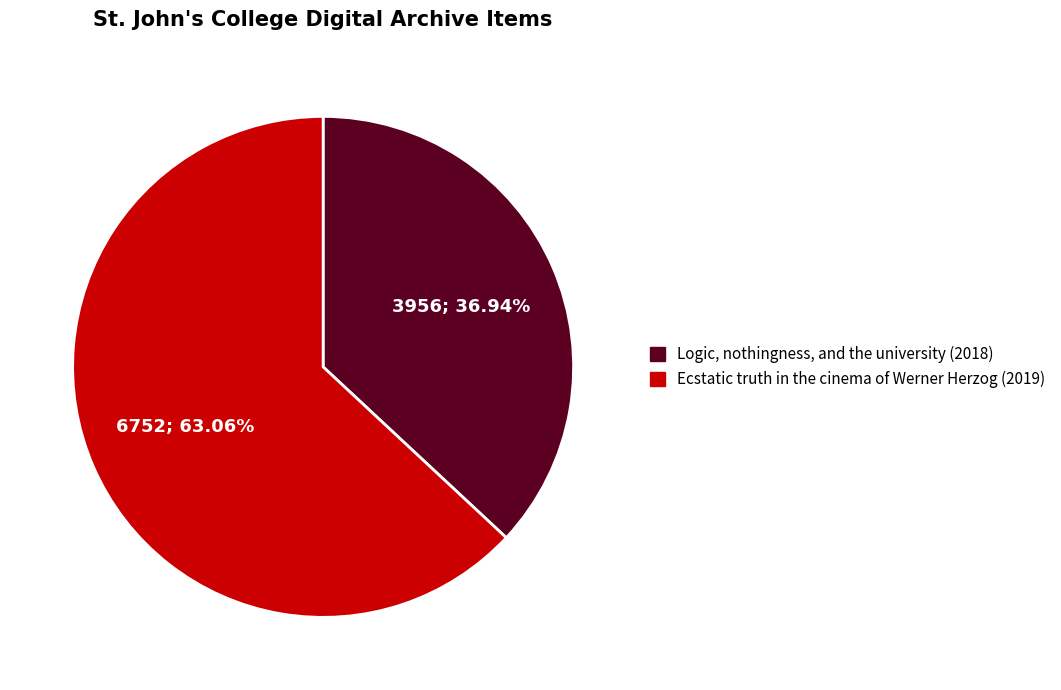

Count the number of slices in the pie.

2